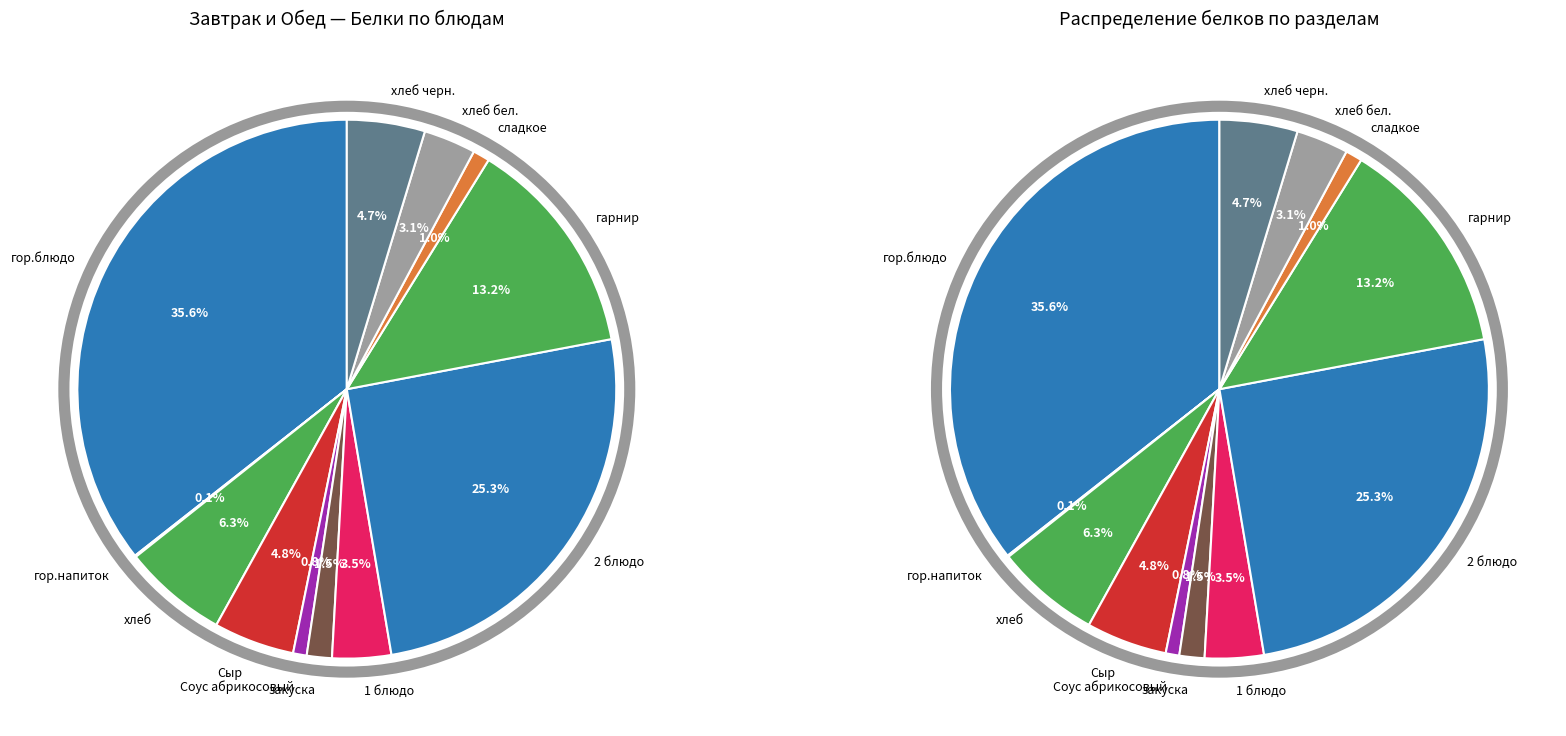

What percentage is NOT represented by гарнир?

86.8%